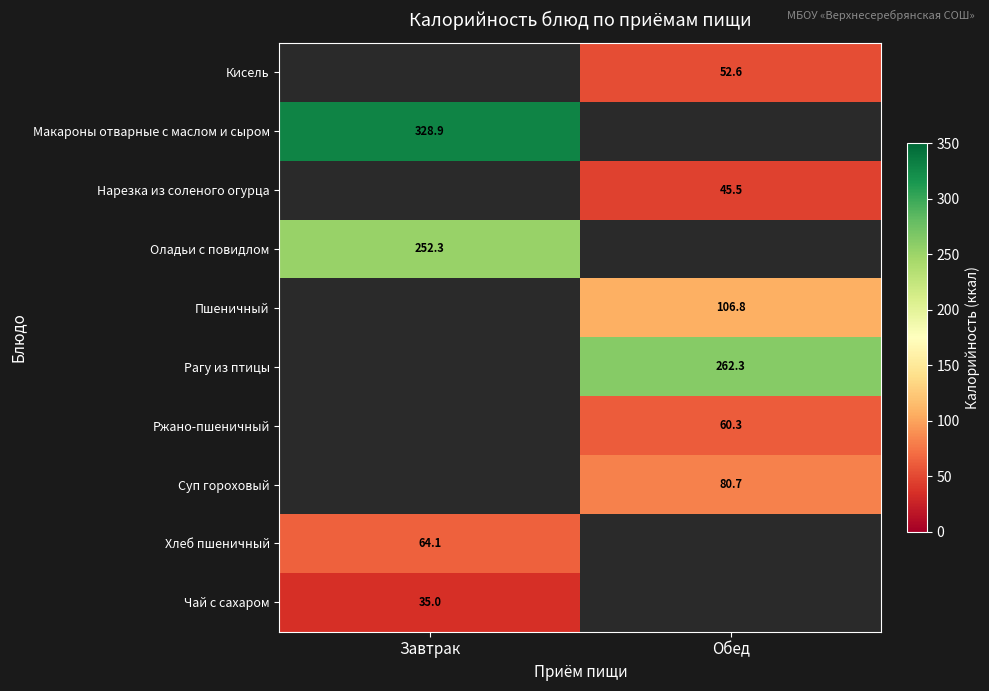

True or false: Ржано-пшеничный has a value of 60.3 at Обед.

True